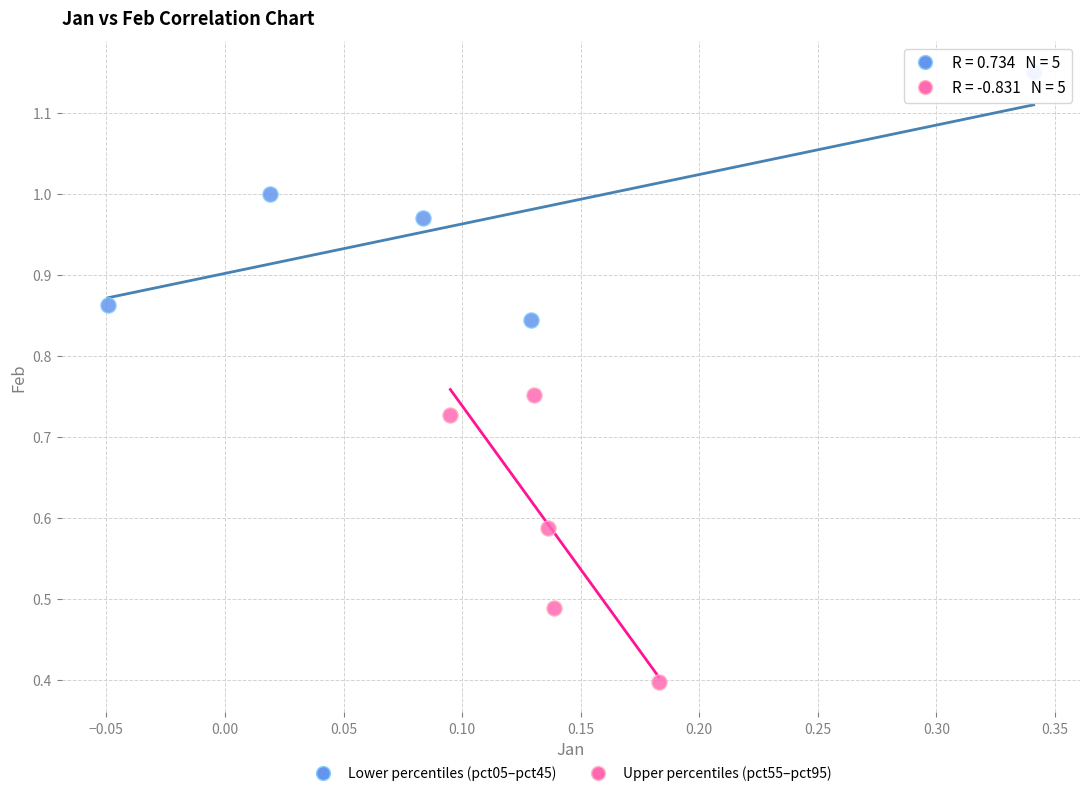

What are all the series names shown in the legend?

Lower percentiles (pct05–pct45), Upper percentiles (pct55–pct95)